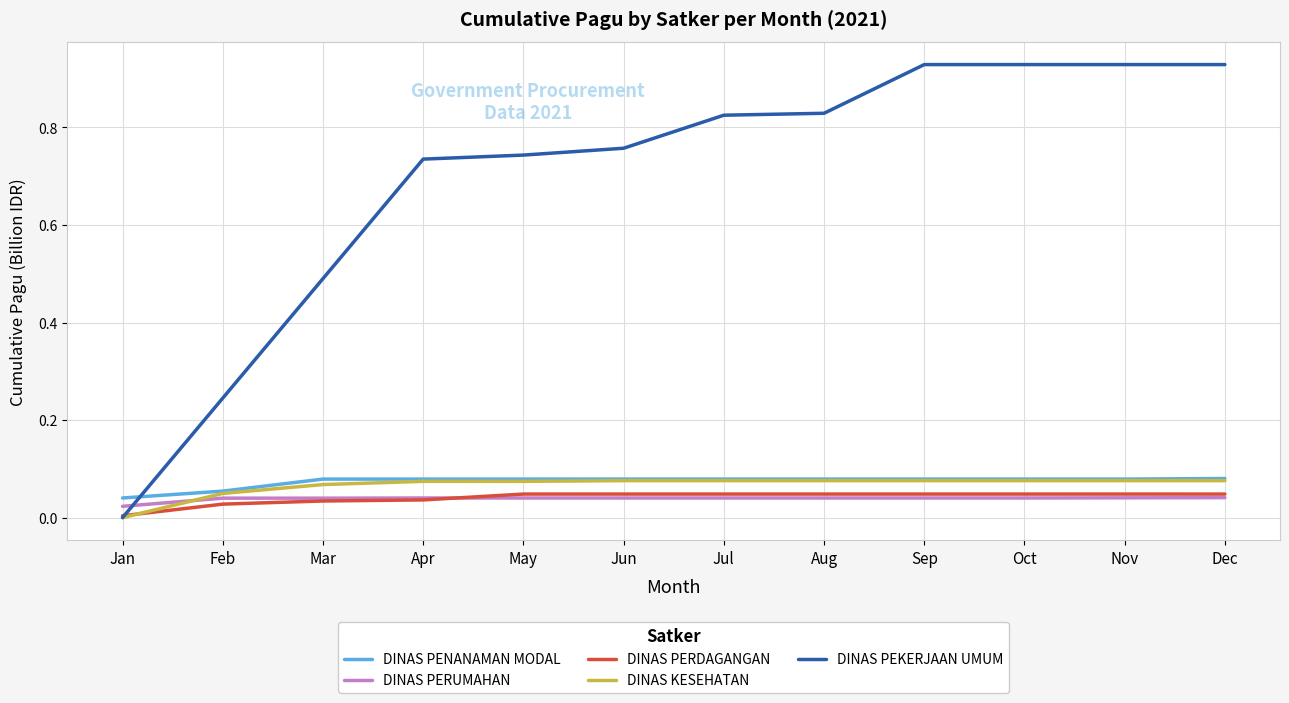

How many lines are shown in the chart?

5